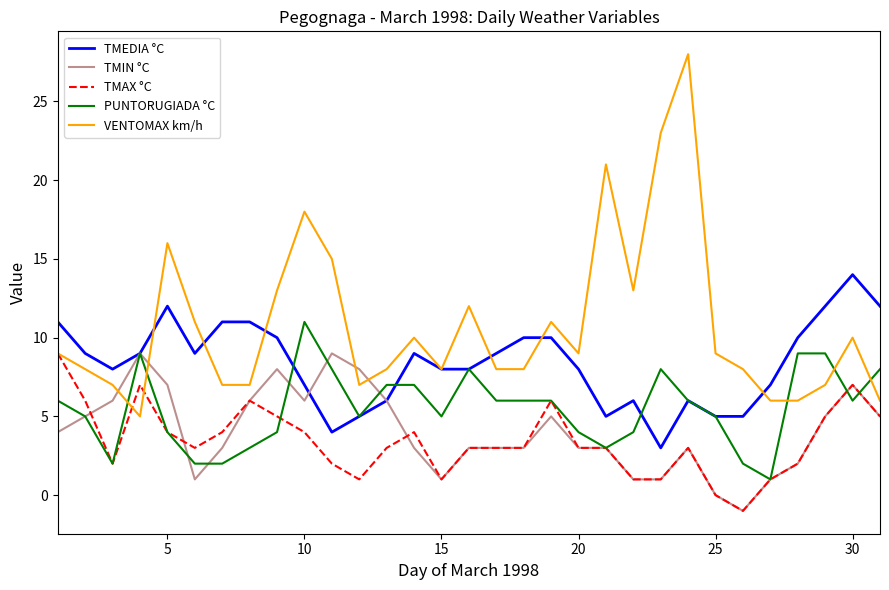

What is the difference between the maximum and minimum values in the PUNTORUGIADA °C series?

10